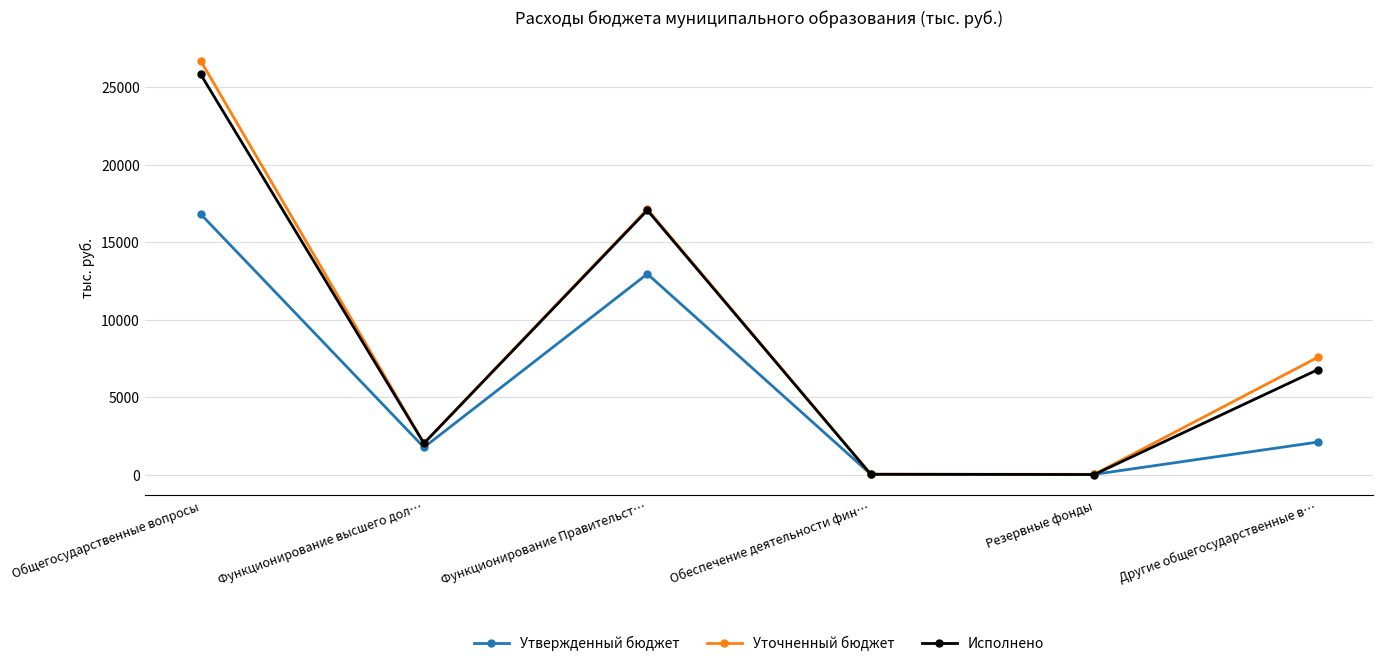

Which category has the highest value in the Уточненный бюджет series?

Общегосударственные вопросы